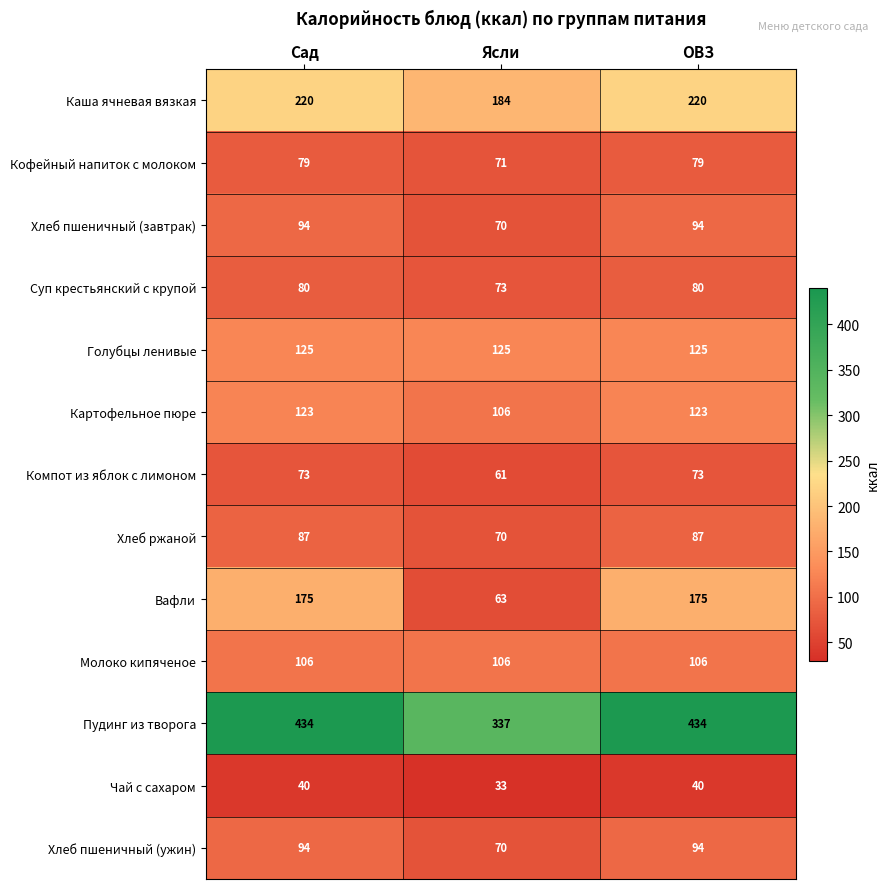

At how many categories does at least one series exceed 38?

3